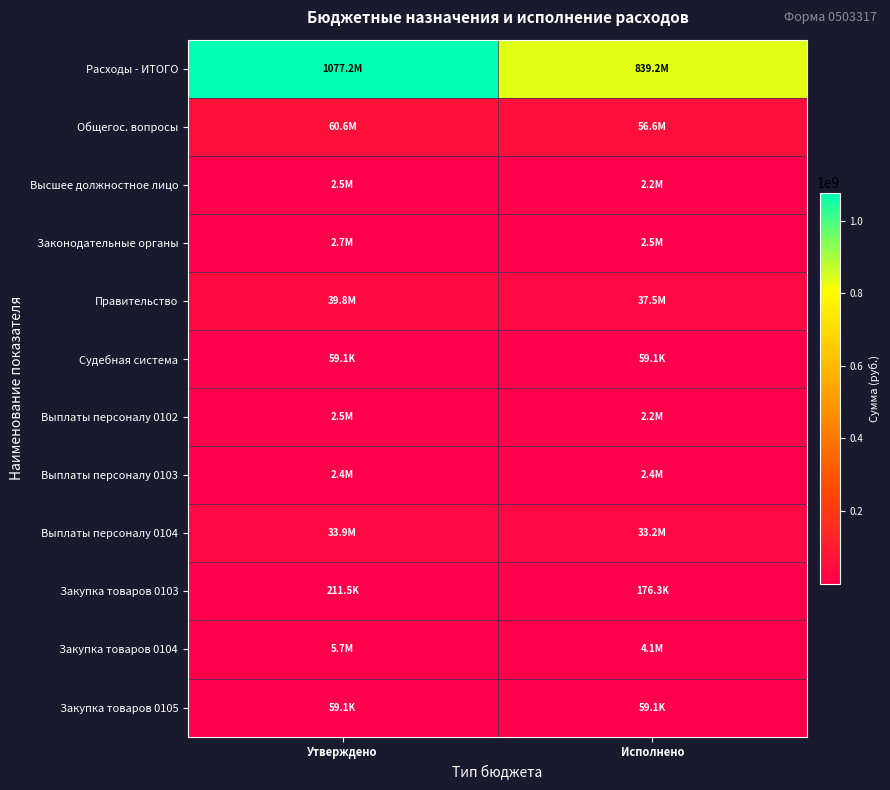

Reading left to right, what are all the values shown in this chart?

Расходы - ИТОГО: Утверждено=1077183952.9	Исполнено=839175068.1
Общегос. вопросы: Утверждено=60557593.6	Исполнено=56633667.3
Высшее должностное лицо: Утверждено=2519475.0	Исполнено=2194962.6
Законодательные органы: Утверждено=2656143.0	Исполнено=2546577.9
Правительство: Утверждено=39818254.6	Исполнено=37466950.2
Судебная система: Утверждено=59100.0	Исполнено=59100.0
Выплаты персоналу 0102: Утверждено=2519475.0	Исполнено=2194962.6
Выплаты персоналу 0103: Утверждено=2444675.0	Исполнено=2370231.9
Выплаты персоналу 0104: Утверждено=33925156.0	Исполнено=33248757.9
Закупка товаров 0103: Утверждено=211468.0	Исполнено=176346.0
Закупка товаров 0104: Утверждено=5743641.9	Исполнено=4074356.1
Закупка товаров 0105: Утверждено=59100.0	Исполнено=59100.0